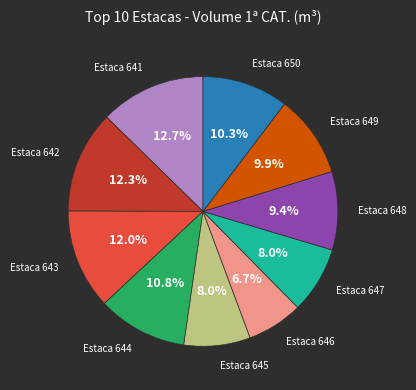

Does any single category account for the majority?

No